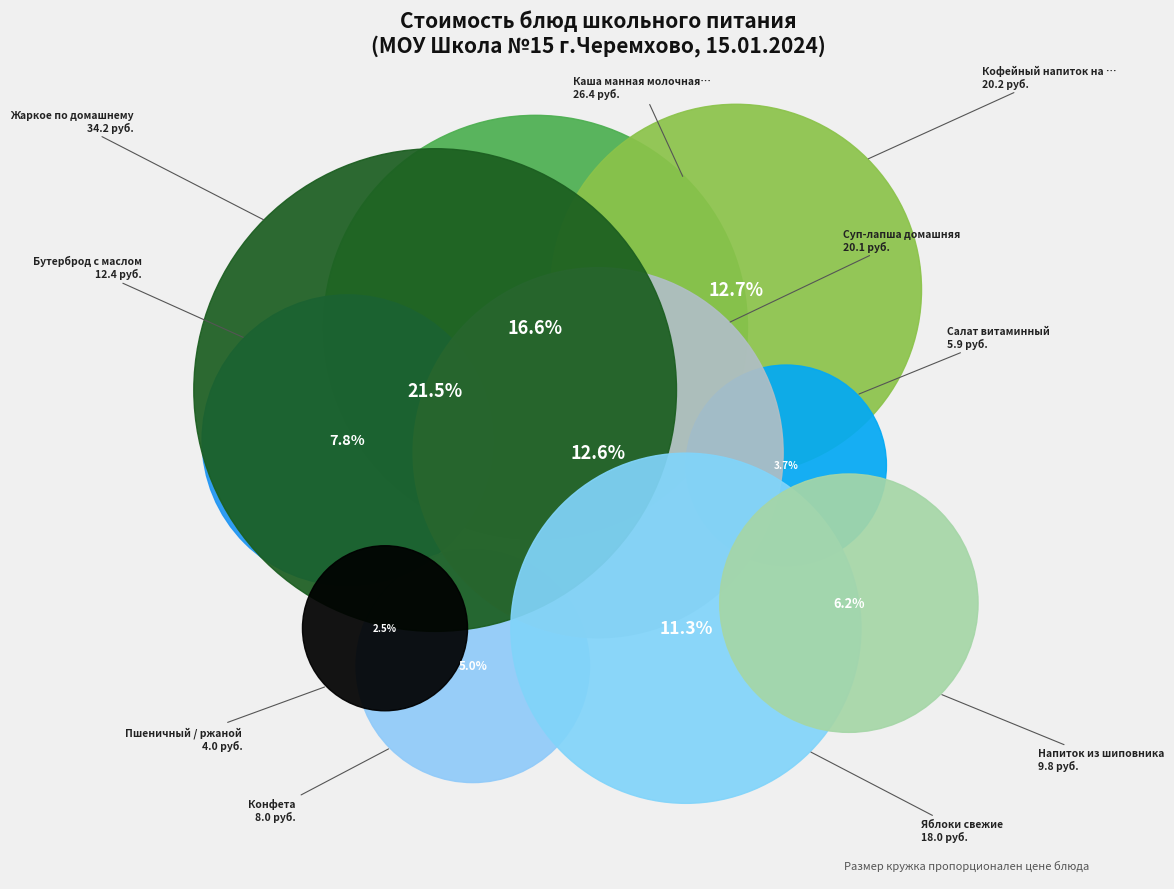

Which slice is the largest?

Жаркое по домашнему